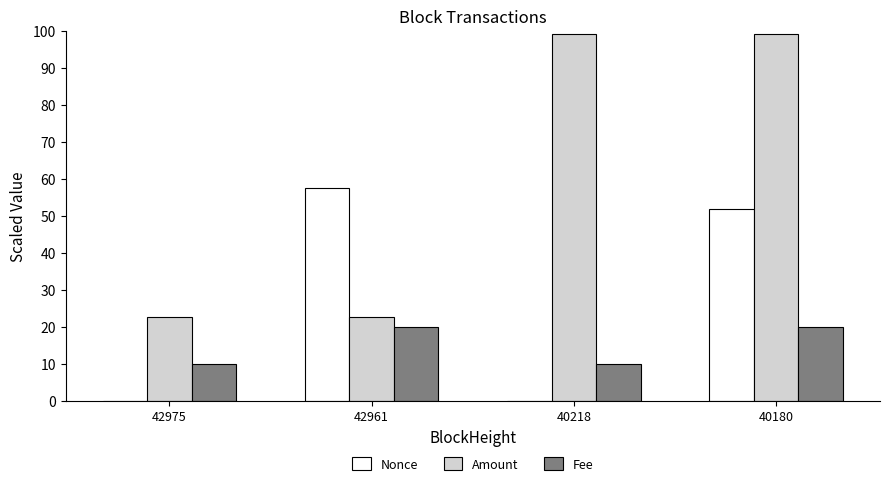

Which series has the largest total across all categories?

Amount